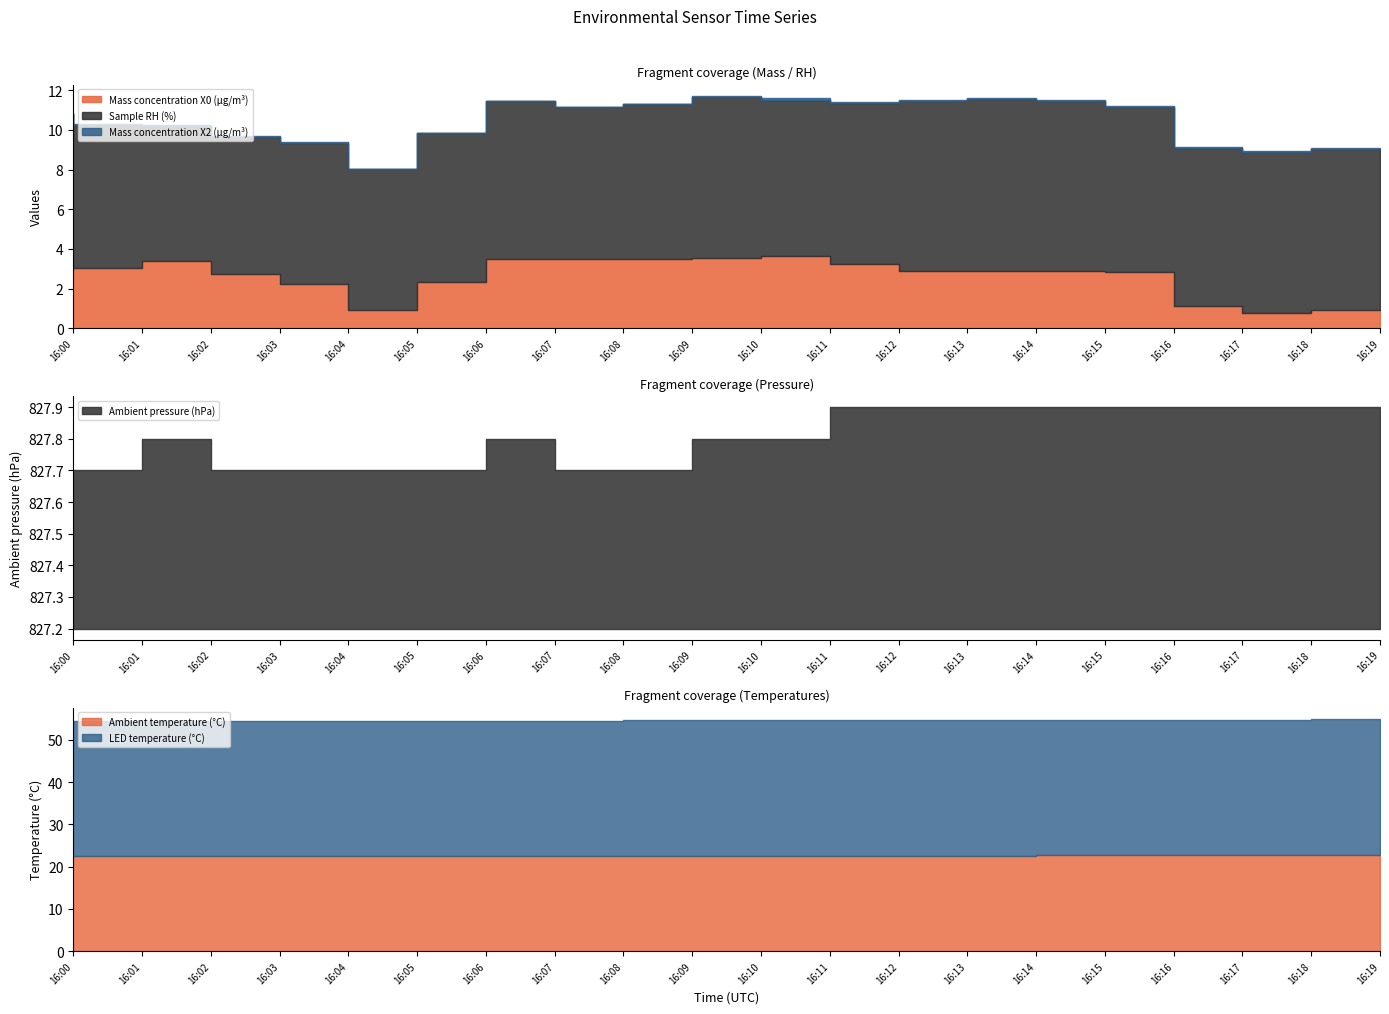

What are all the series names shown in the legend?

Mass concentration X0 (μg/m³), Sample RH (%), Mass concentration X2 (μg/m³), Ambient pressure (hPa), Ambient temperature (°C), LED temperature (°C)